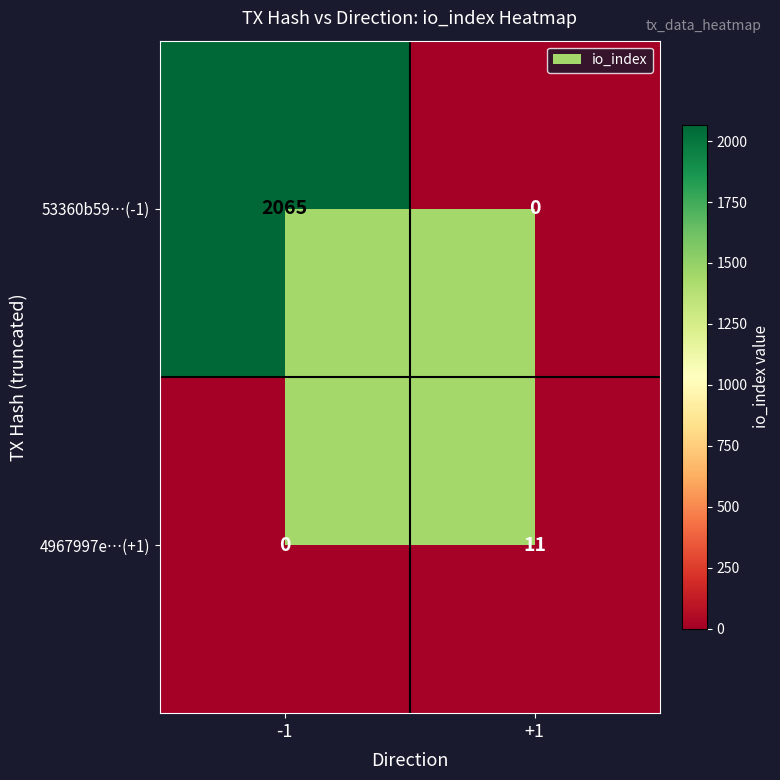

At which label does 53360b59…(-1) reach its minimum?

+1